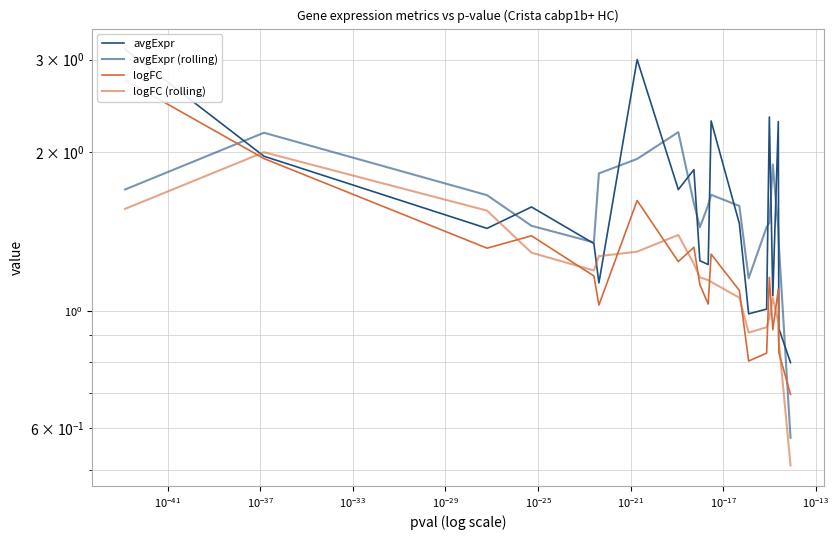

What is the maximum value shown in the chart?

3.1